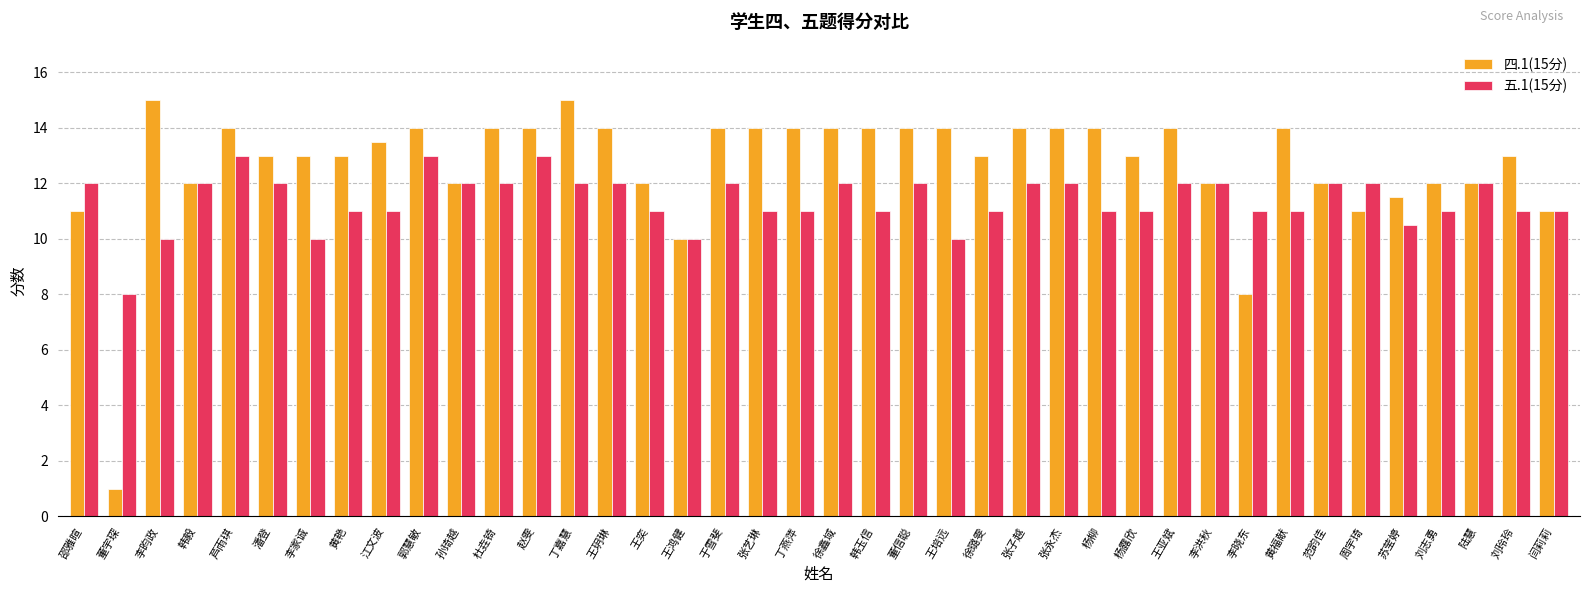

Rank the series by their average value, from highest to lowest.

四.1(15分), 五.1(15分)